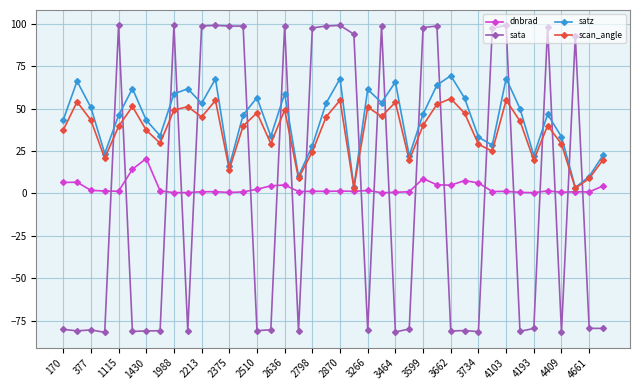

What is the value of the sata point at the 16th from the left?

-80.4